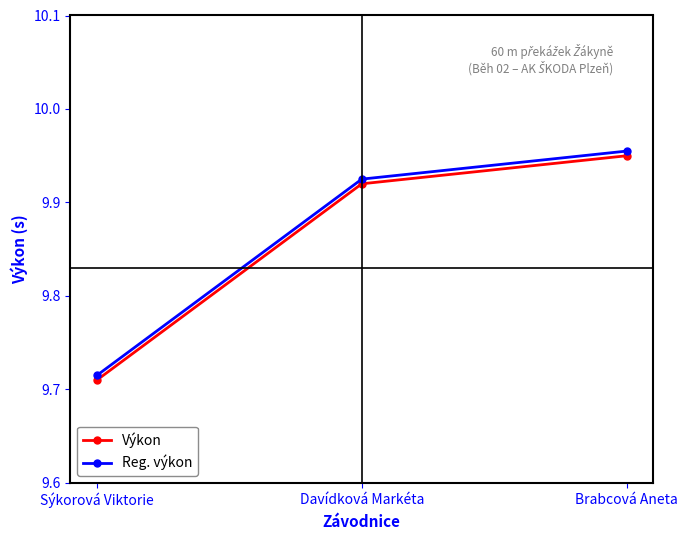

Which category has the highest value in the Reg. výkon series?

Brabcová Aneta